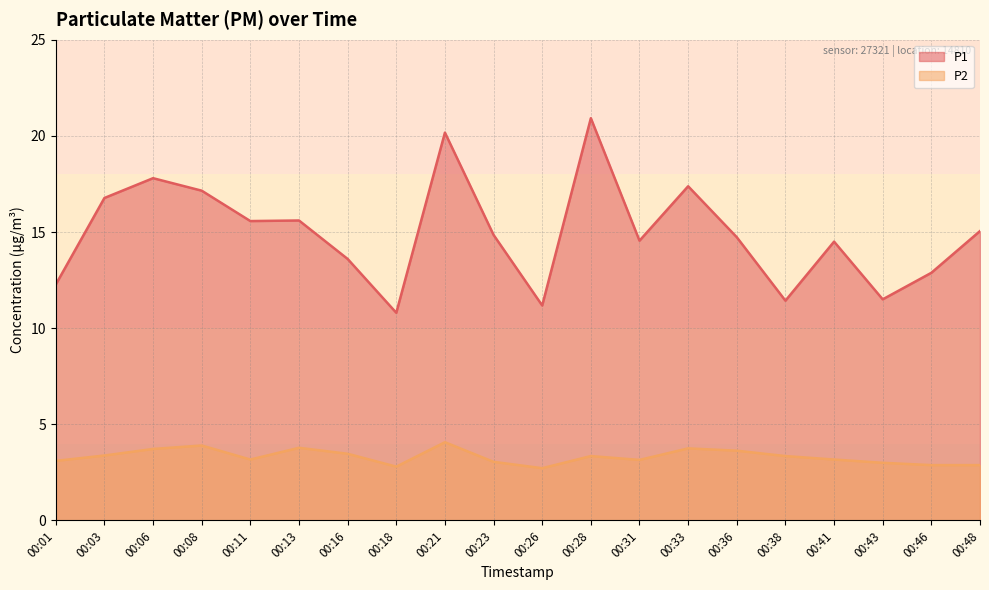

What is the maximum value shown in the chart?

20.9